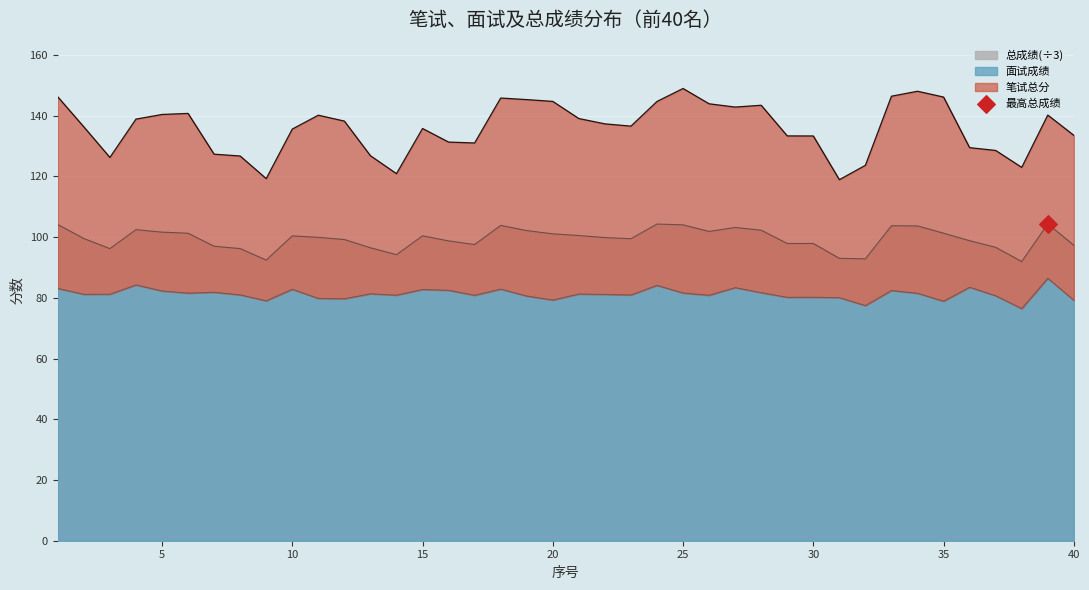

At which category is the sum across all series the highest?

25